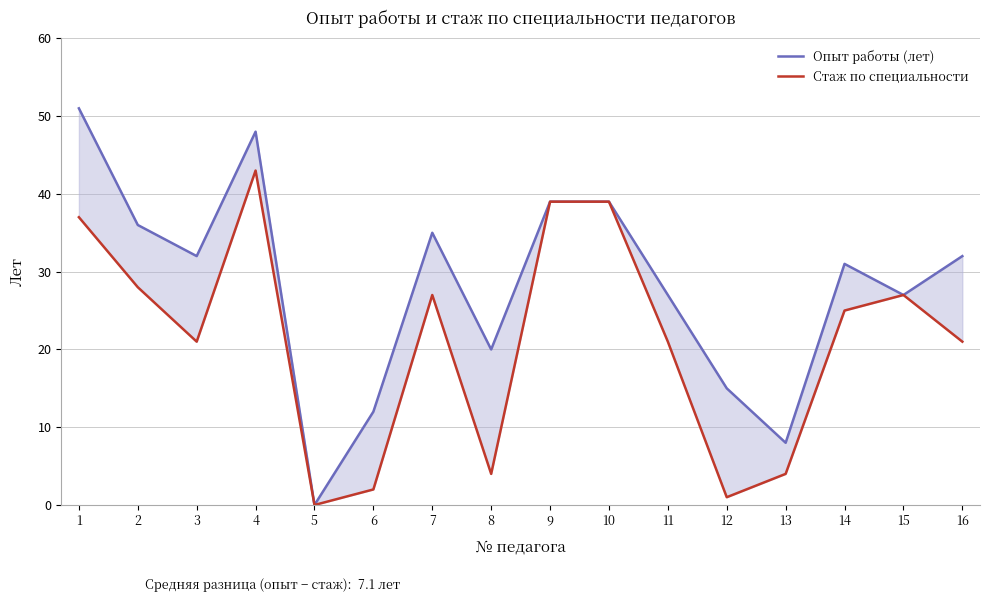

How many data points in Стаж по специальности are above 25?

7